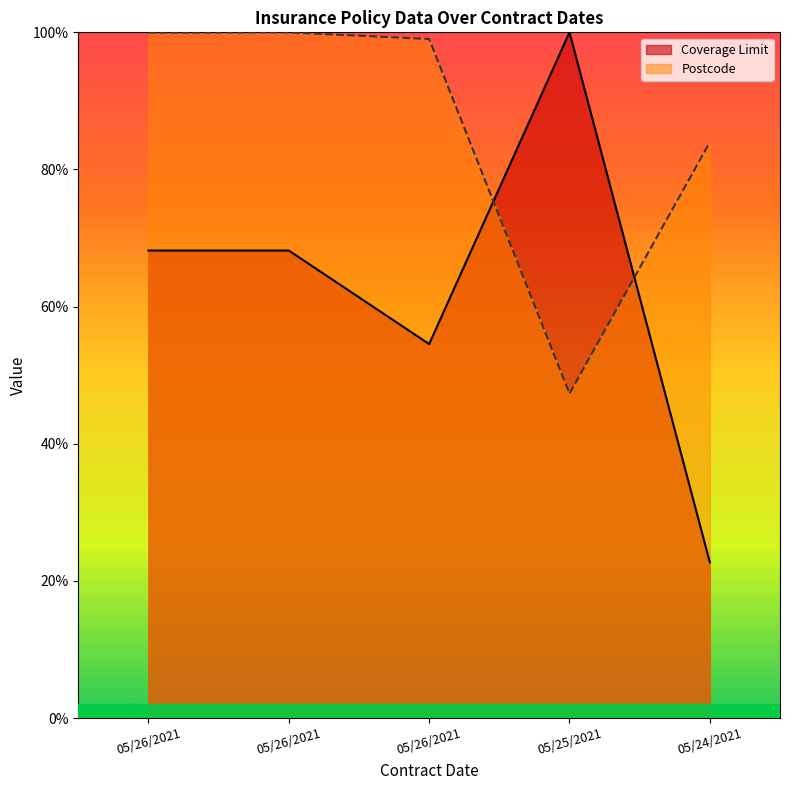

What is the value of the Postcode point at the 4th from the left?

47.3